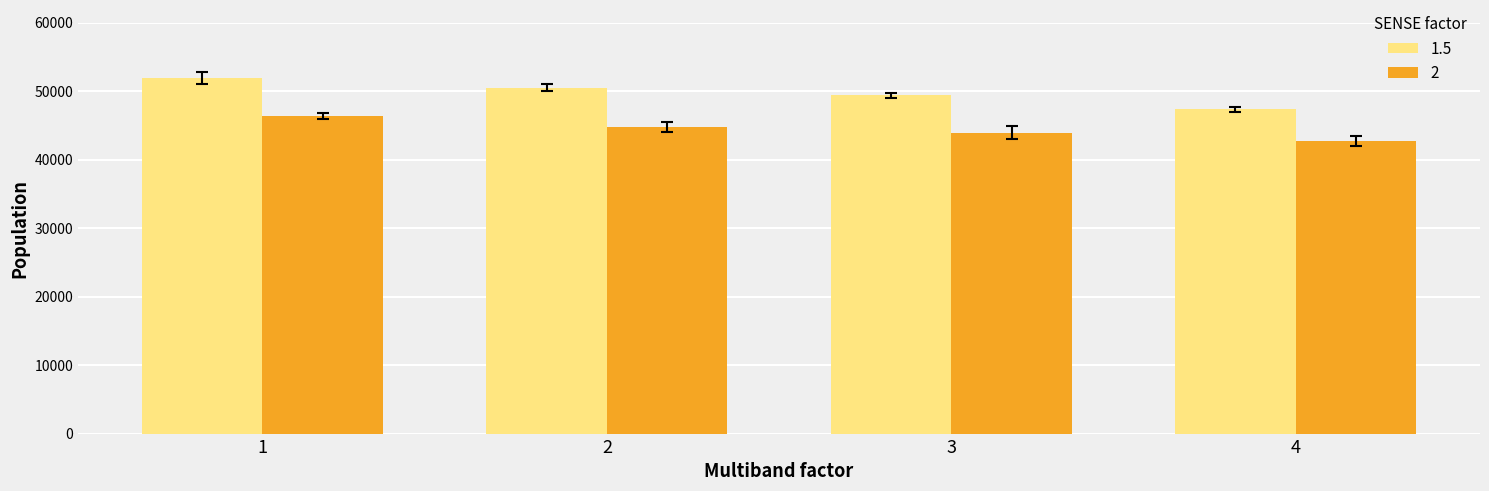

What is the spread (max minus min) of values at 1?

5481